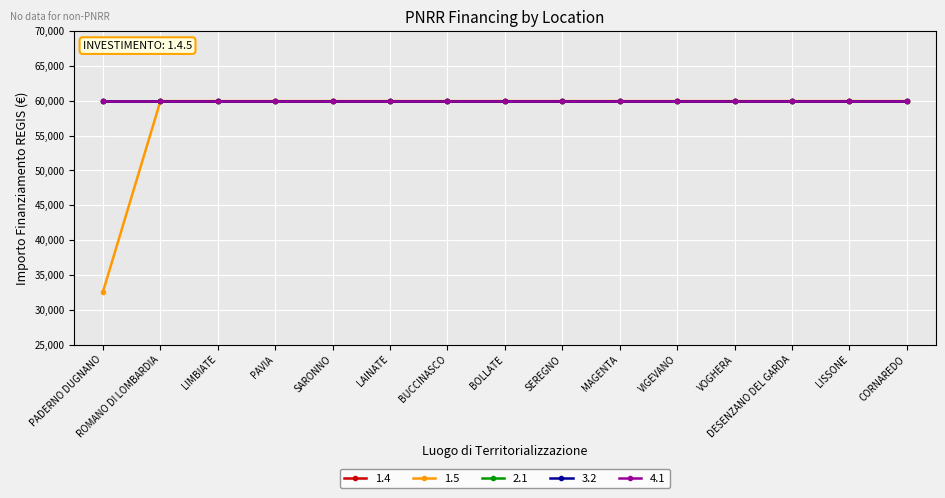

True or false: 1.4 and 1.5 cross at least once.

False